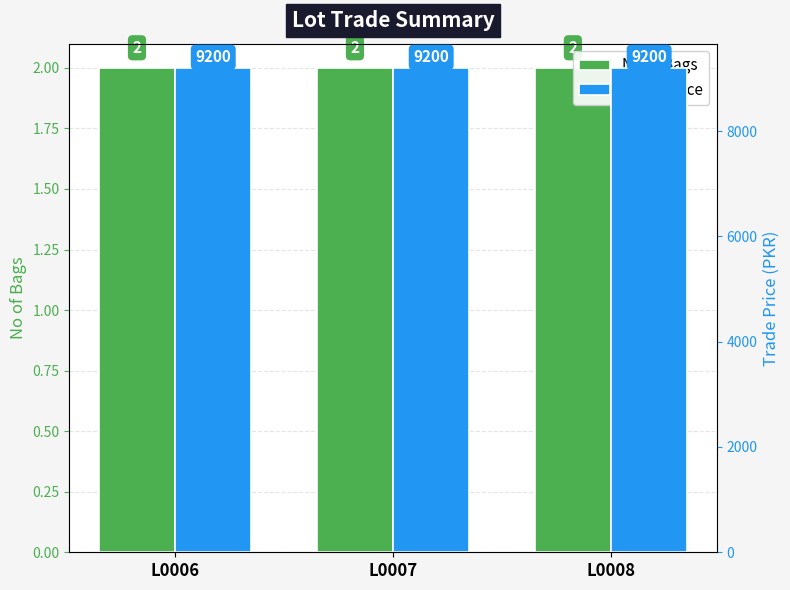

How many groups of bars are there?

3